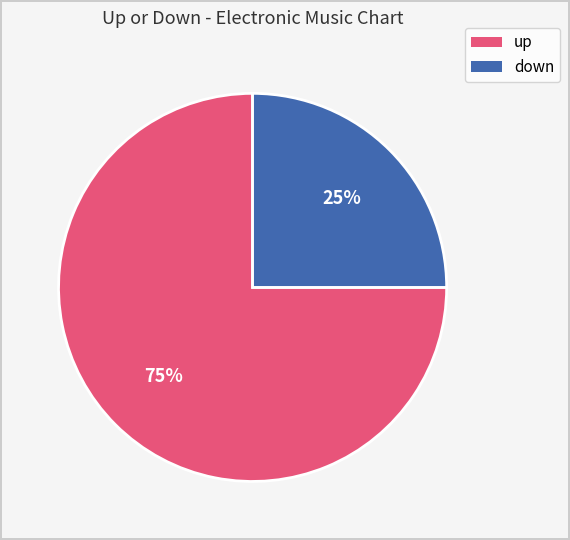

Count the number of slices in the pie.

2